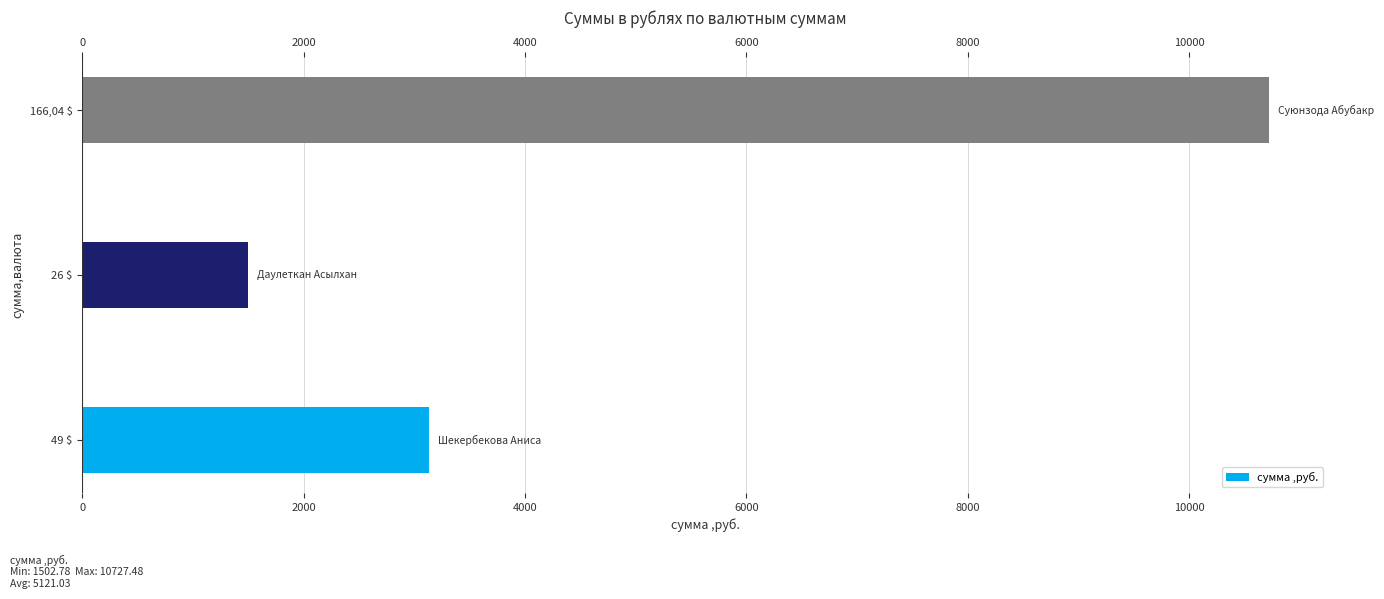

How many values exceed 3132?

2